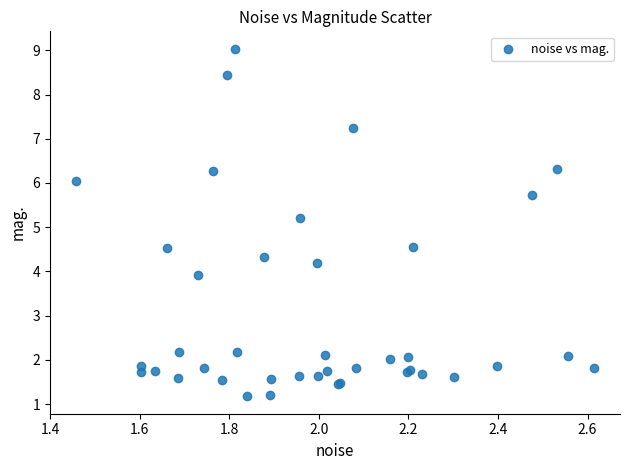

What Y value in the scatter plot is closest to 5?

5.2